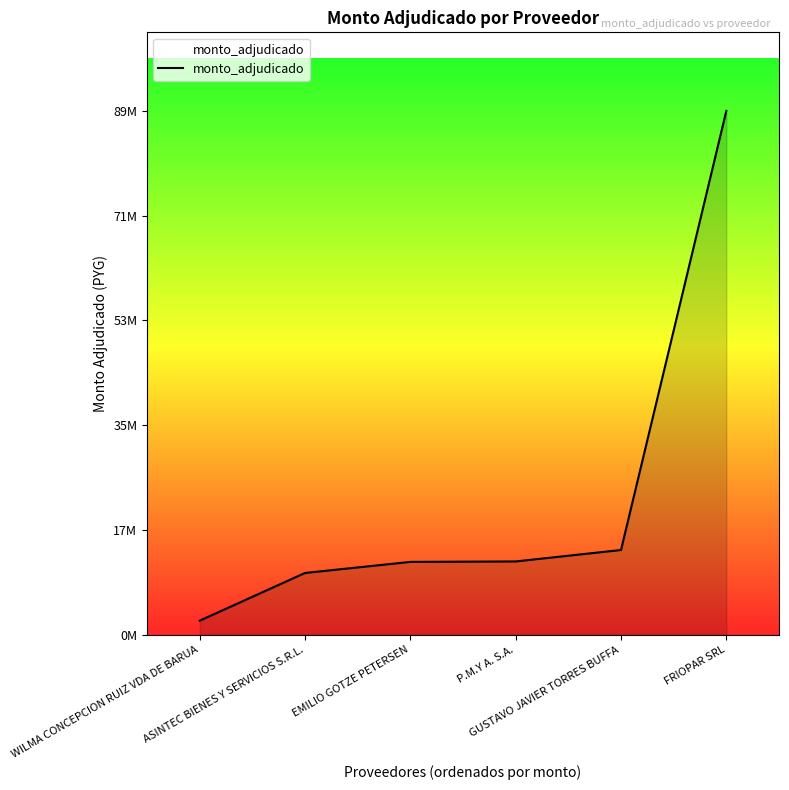

Where is the data nearest to the value 46070900?

GUSTAVO JAVIER TORRES BUFFA